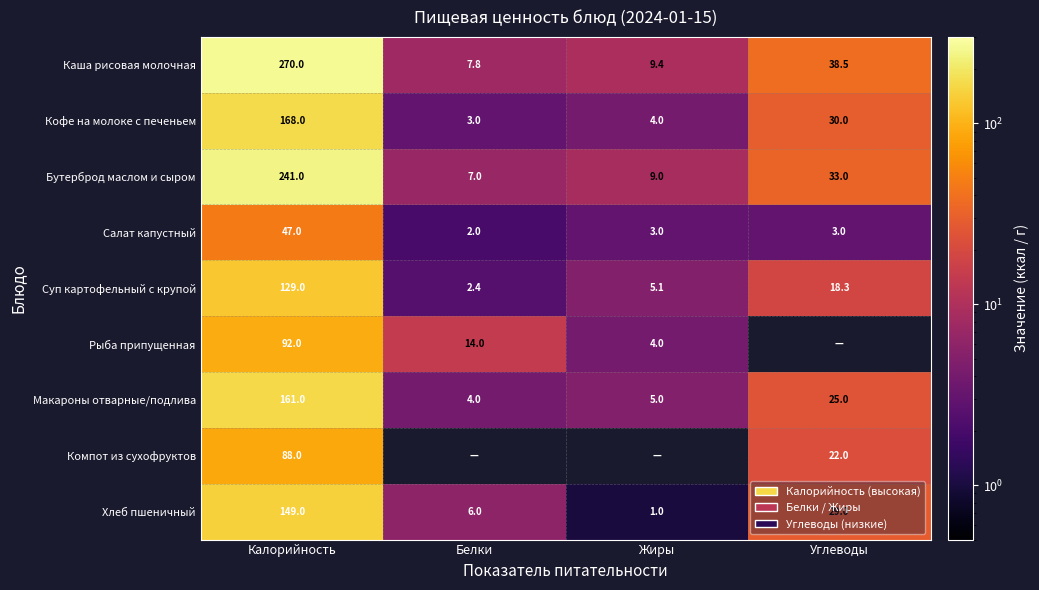

What is the greatest value displayed?

270.0